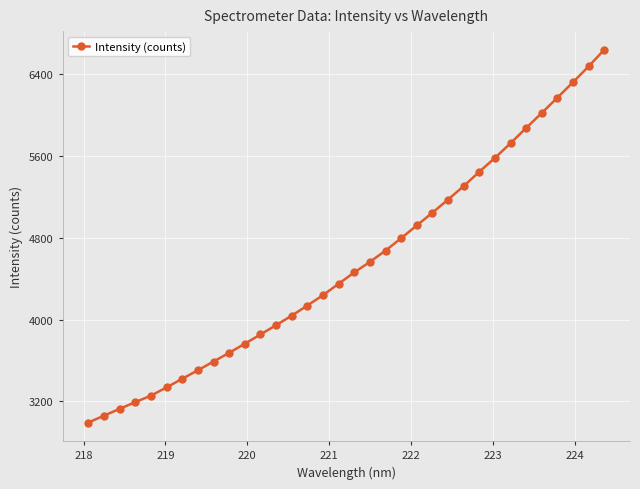

Does the chart have visible grid lines?

Yes